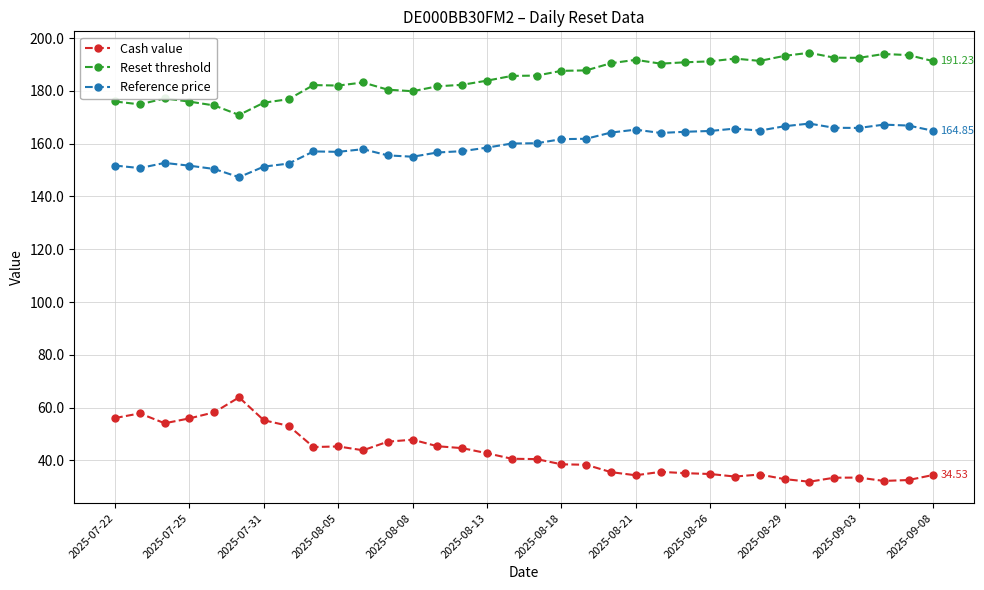

What is the difference between the second highest and minimum values in the Cash value series?

26.3